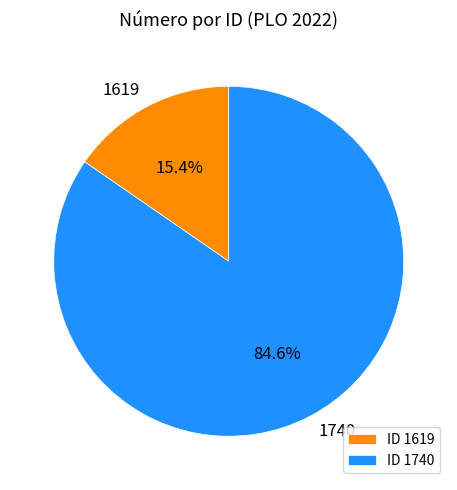

Count the number of slices in the pie.

2